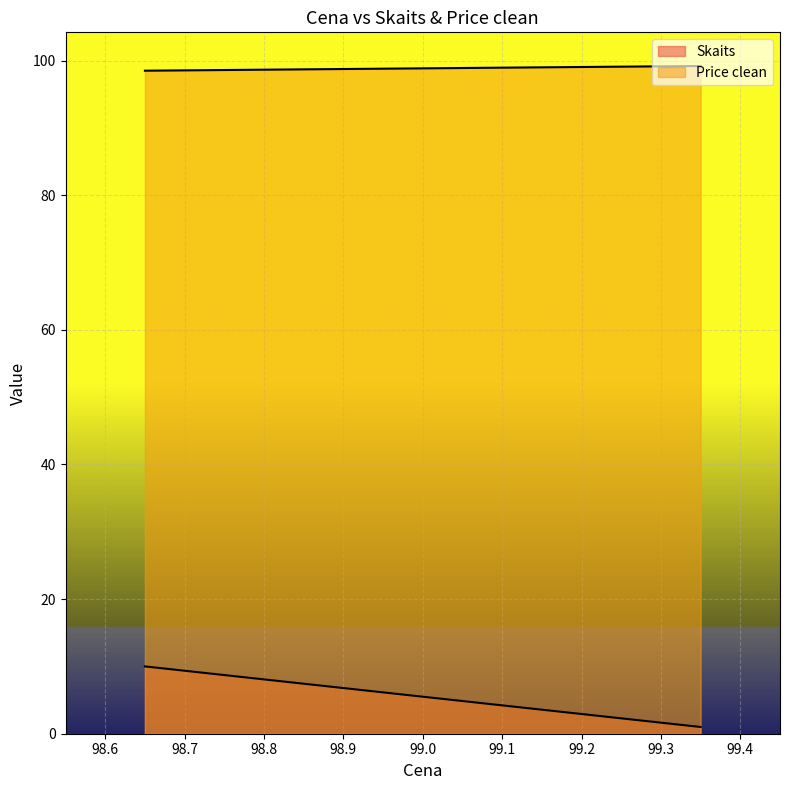

Which series changed the most between 98.65 and 99.35?

Skaits